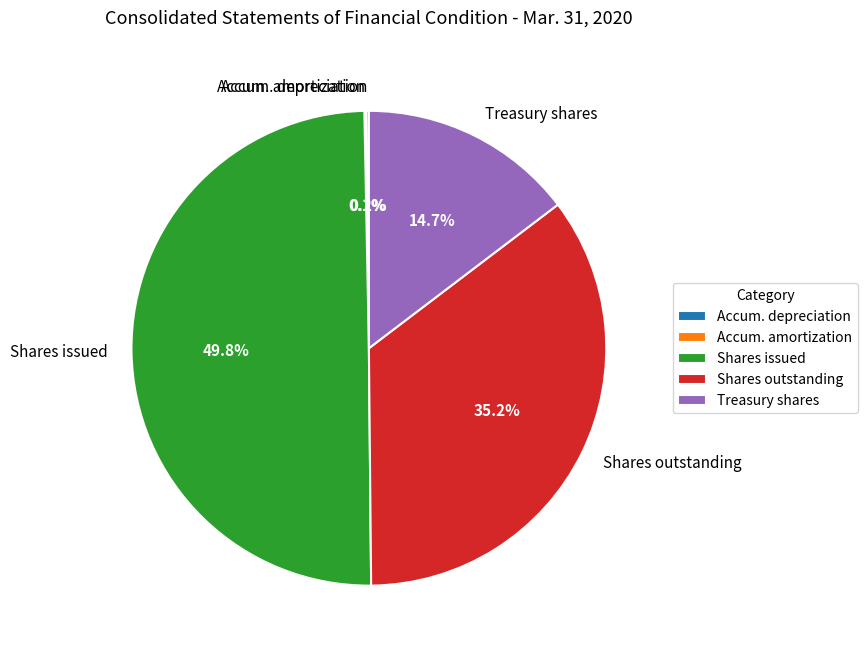

Is Treasury shares the majority of the pie?

No